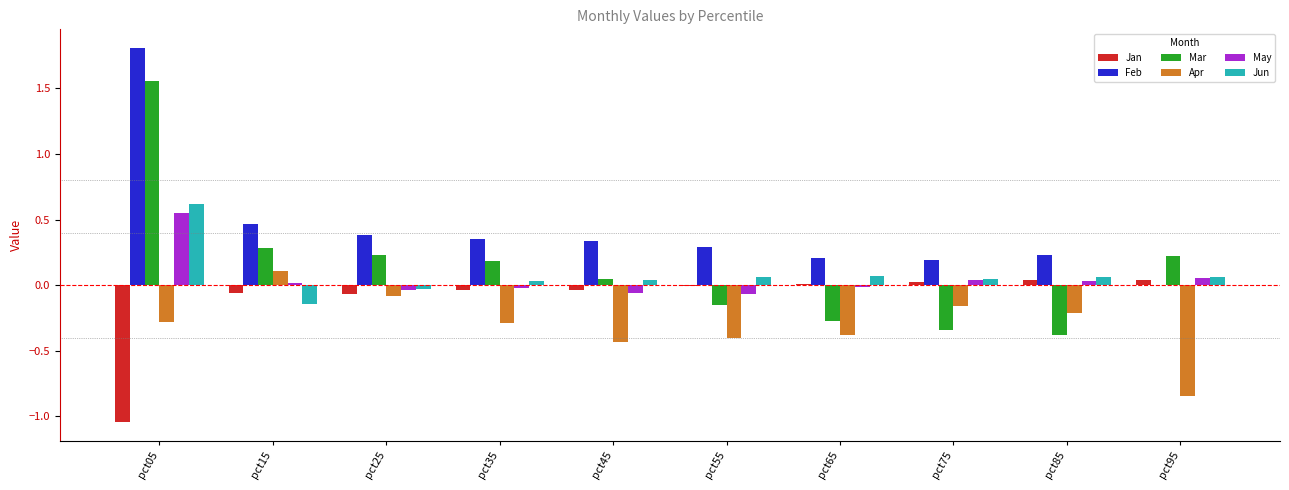

What is the sum of all Jan values?

-1.1